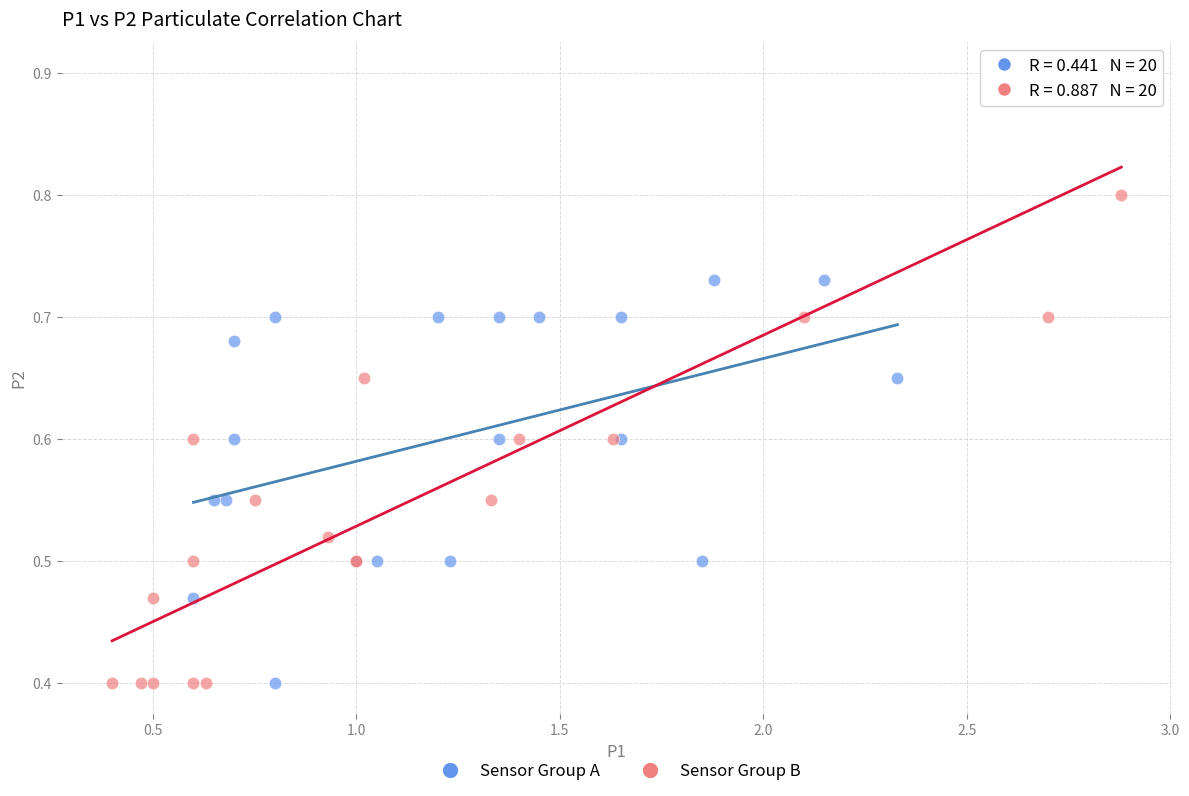

Which series reaches the maximum Y coordinate?

Sensor Group B